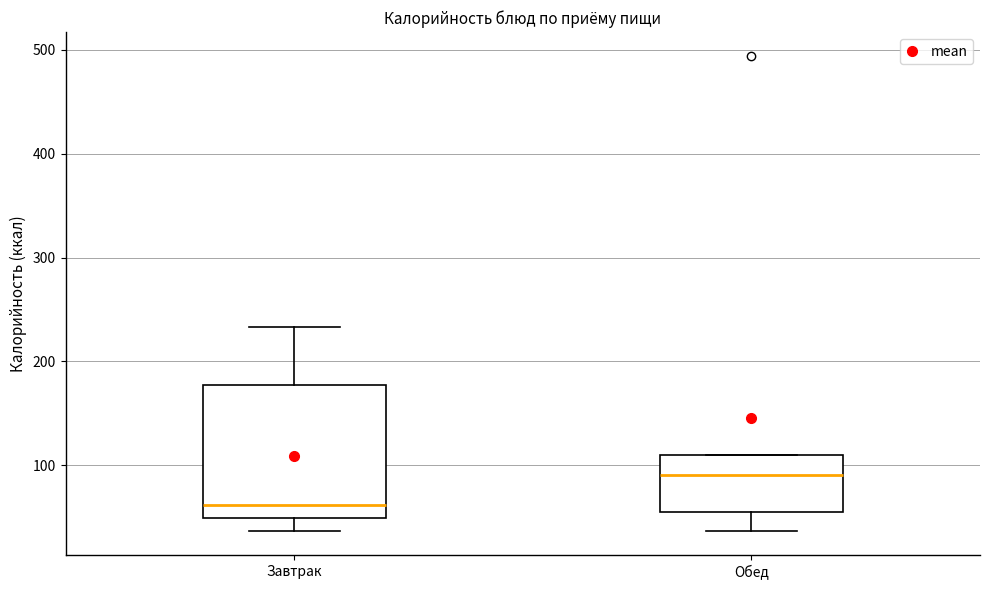

Reading left to right, read every box against the y-axis: the position of its median line, the range the box covers, and the ends of its whiskers. The values are not printed on the chart, so give them approximately, as read against the axis.

Завтрак: median 60, box 50 to 180, whiskers 40 to 230
Обед: median 90, box 50 to 110, whiskers 40 to 110